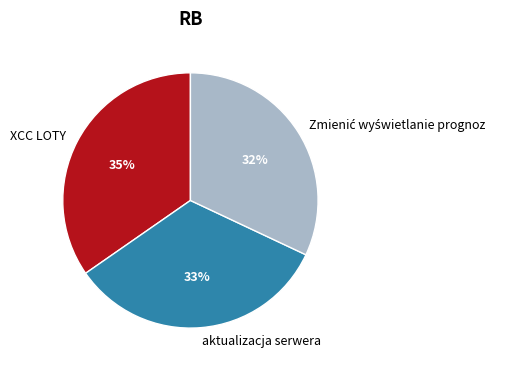

Which category has the biggest portion of the pie?

XCC LOTY